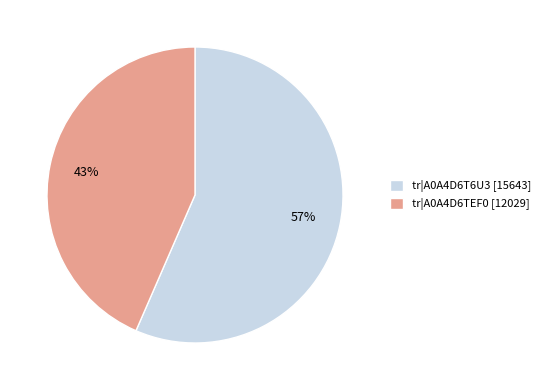

The tr|A0A4D6T6U3 [15643] slice represents 57% of the pie. True or false?

True